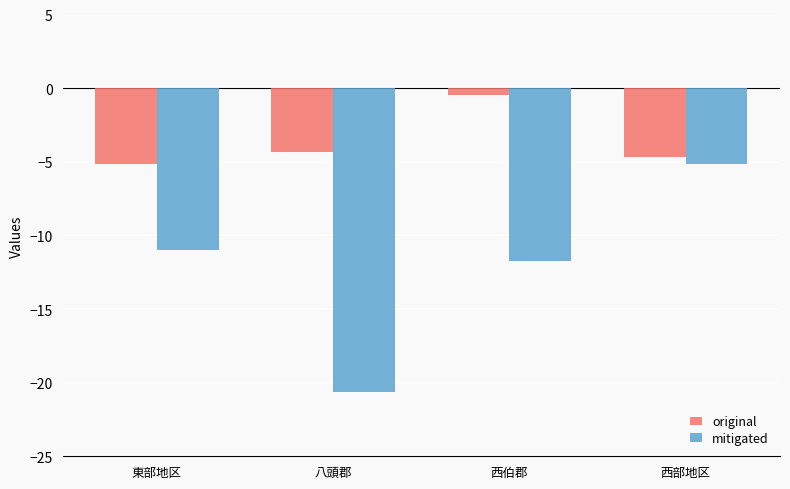

True or false: original has a value of -2.4 at 東部地区.

False